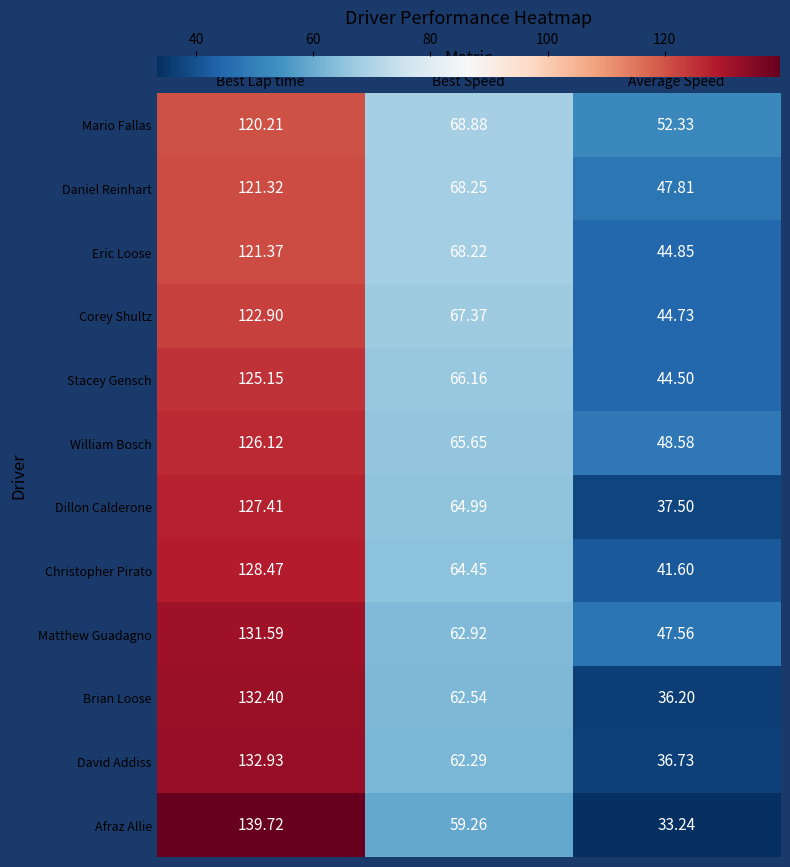

Between Best Lap time and Average Speed, which series saw the biggest shift?

Afraz Allie